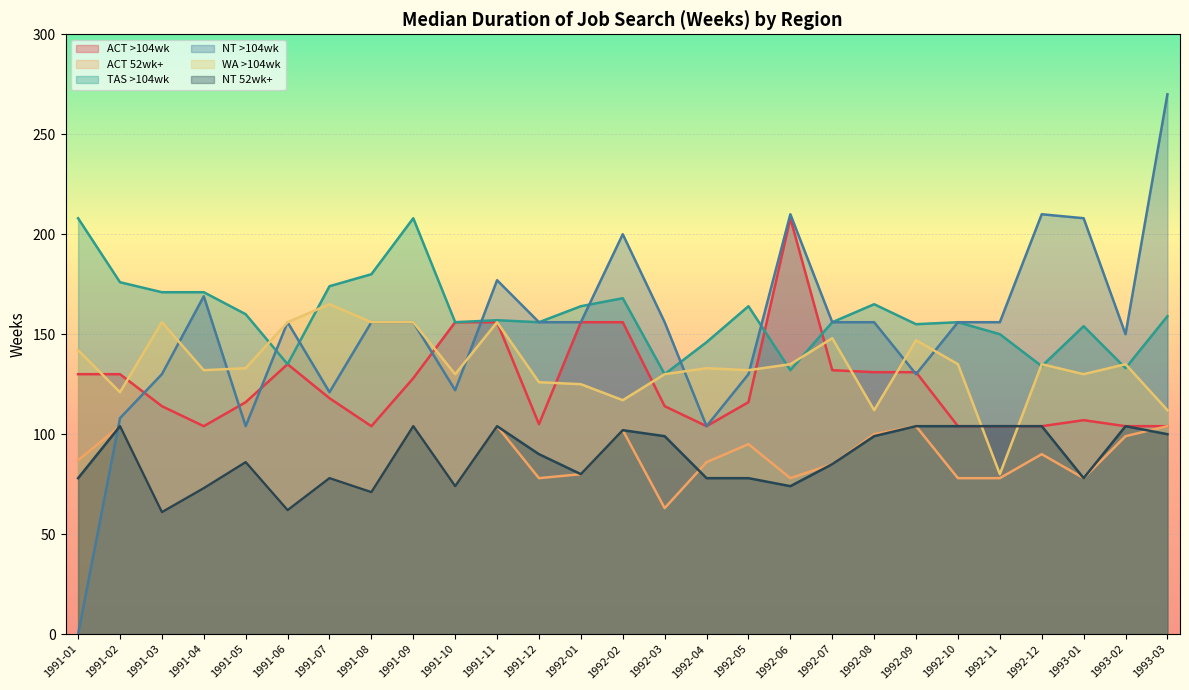

Which series has the largest total across all categories?

TAS >104wk